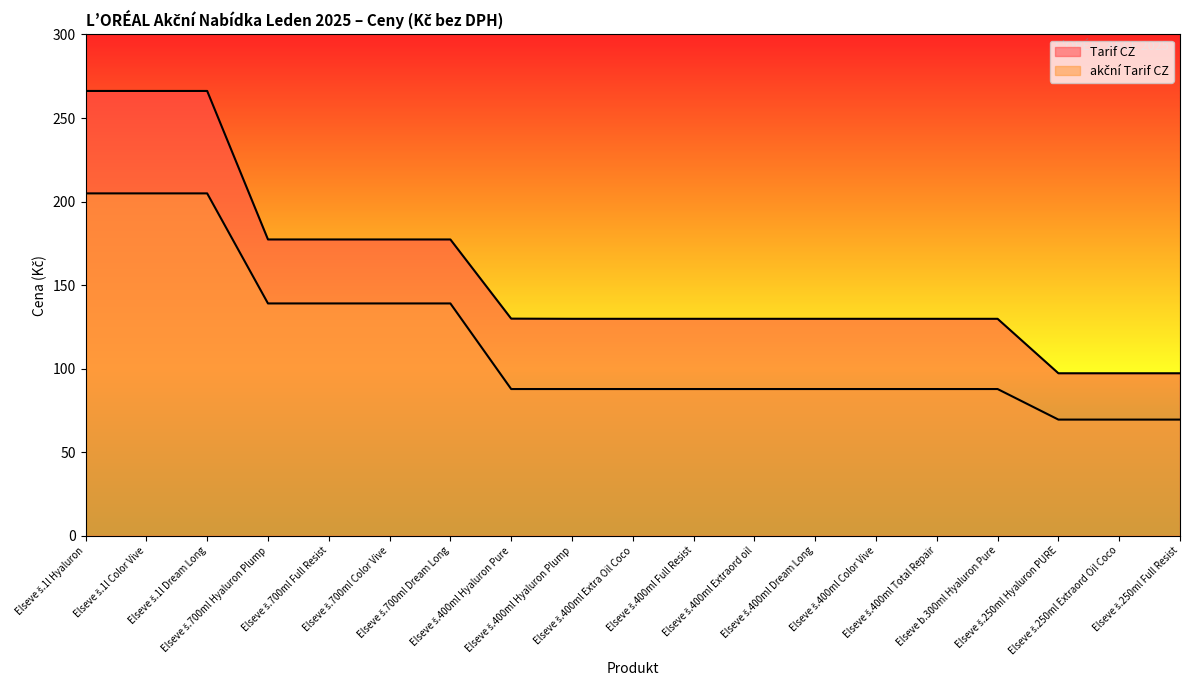

How many lines are shown in the chart?

2